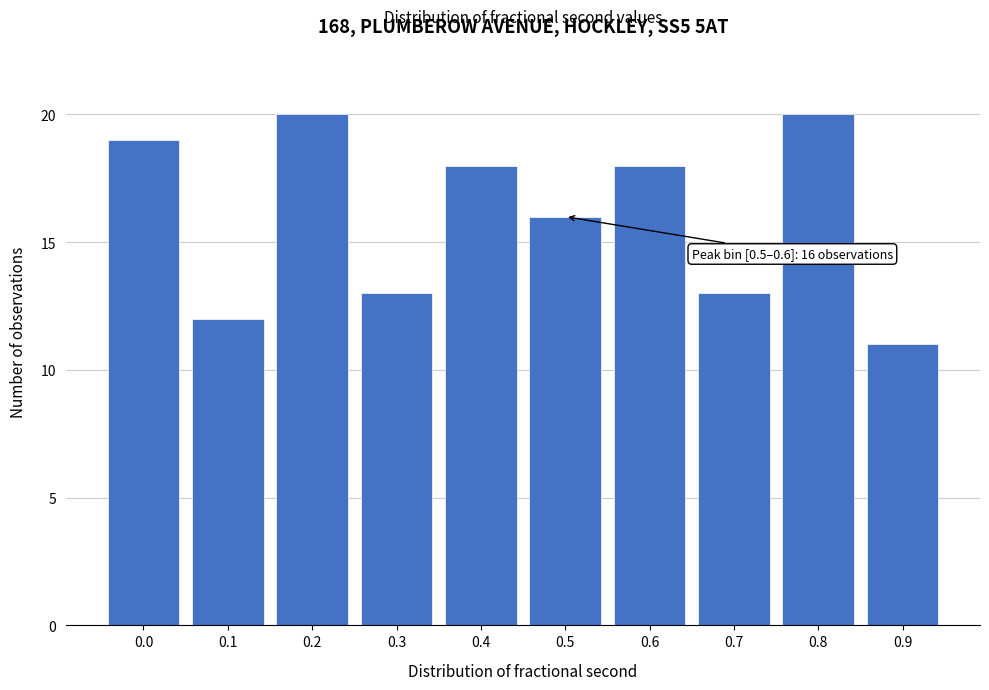

Reading right to left, extract all data points from this chart.

11	20	13	18	16	18	13	20	12	19